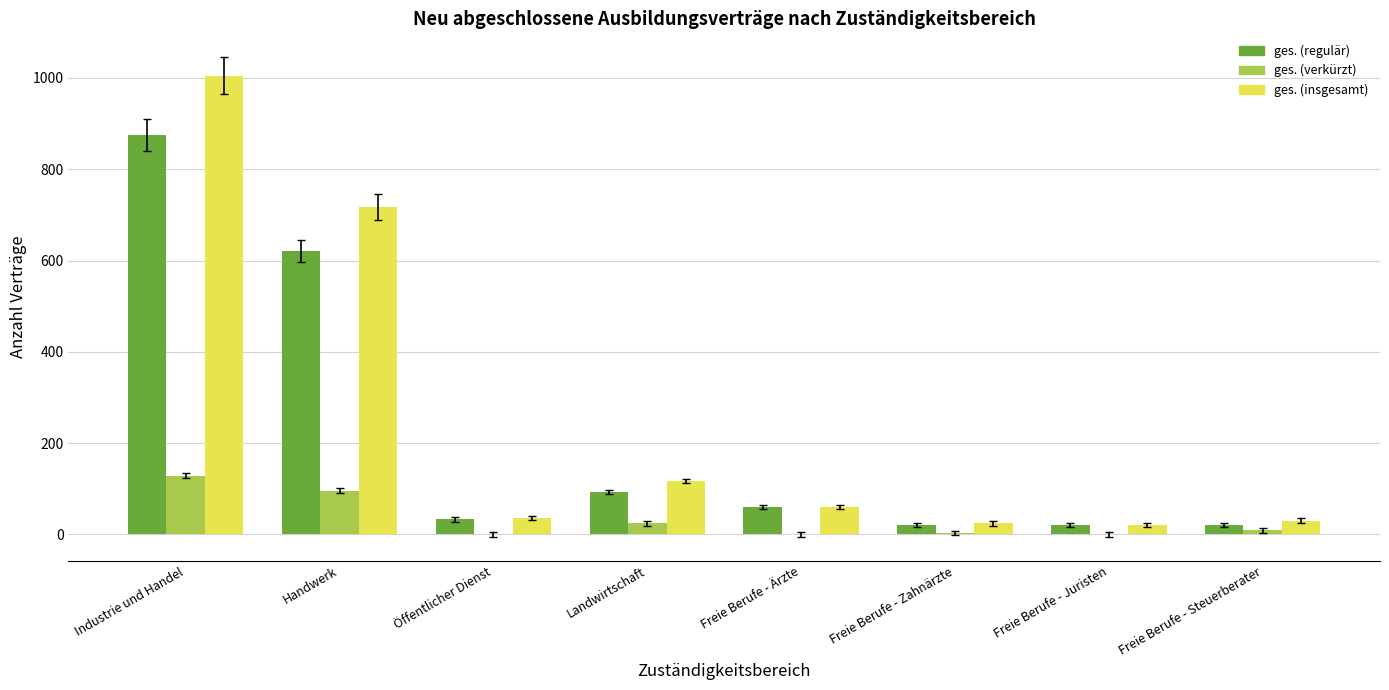

Are the bars horizontal?

No